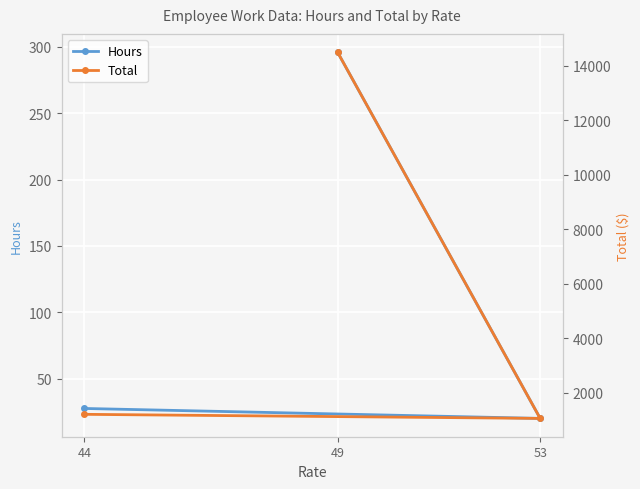

What is the total value across all series at 44?

1237.5